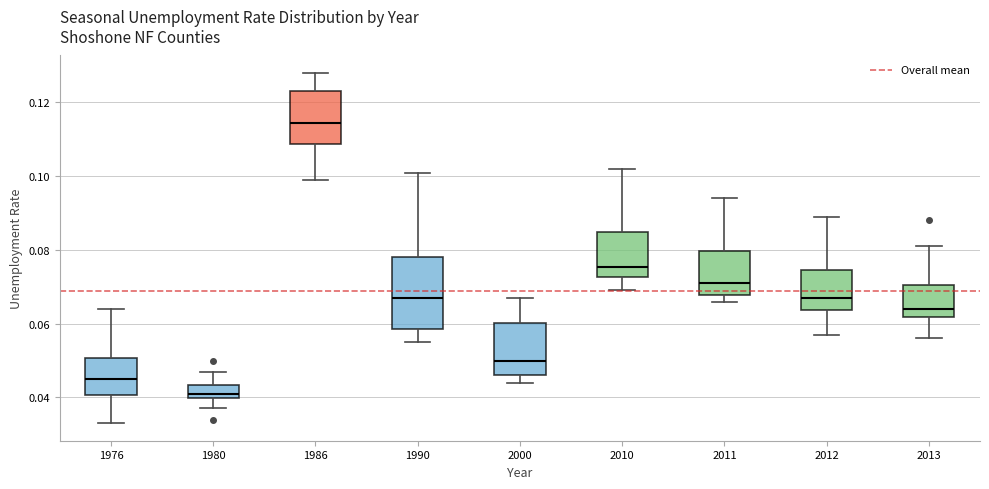

Reading left to right, read every box against the y-axis: the position of its median line, the range the box covers, and the ends of its whiskers. The values are not printed on the chart, so give them approximately, as read against the axis.

1976: median 0.046, box 0.040 to 0.050, whiskers 0.034 to 0.064
1980: median 0.042, box 0.040 to 0.044, whiskers 0.038 to 0.048
1986: median 0.114, box 0.108 to 0.124, whiskers 0.100 to 0.128
1990: median 0.068, box 0.058 to 0.078, whiskers 0.056 to 0.102
2000: median 0.050, box 0.046 to 0.060, whiskers 0.044 to 0.068
2010: median 0.076, box 0.072 to 0.084, whiskers 0.070 to 0.102
2011: median 0.072, box 0.068 to 0.080, whiskers 0.066 to 0.094
2012: median 0.068, box 0.064 to 0.074, whiskers 0.058 to 0.090
2013: median 0.064, box 0.062 to 0.070, whiskers 0.056 to 0.082